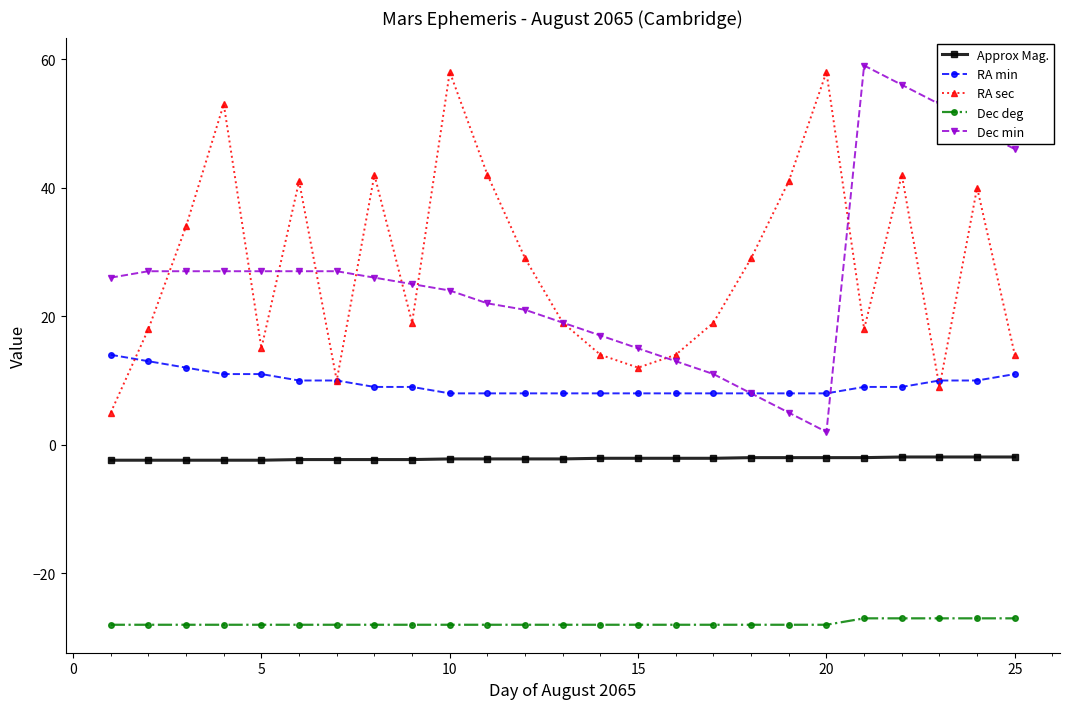

True or false: RA min and Approx Mag. intersect in this chart.

False